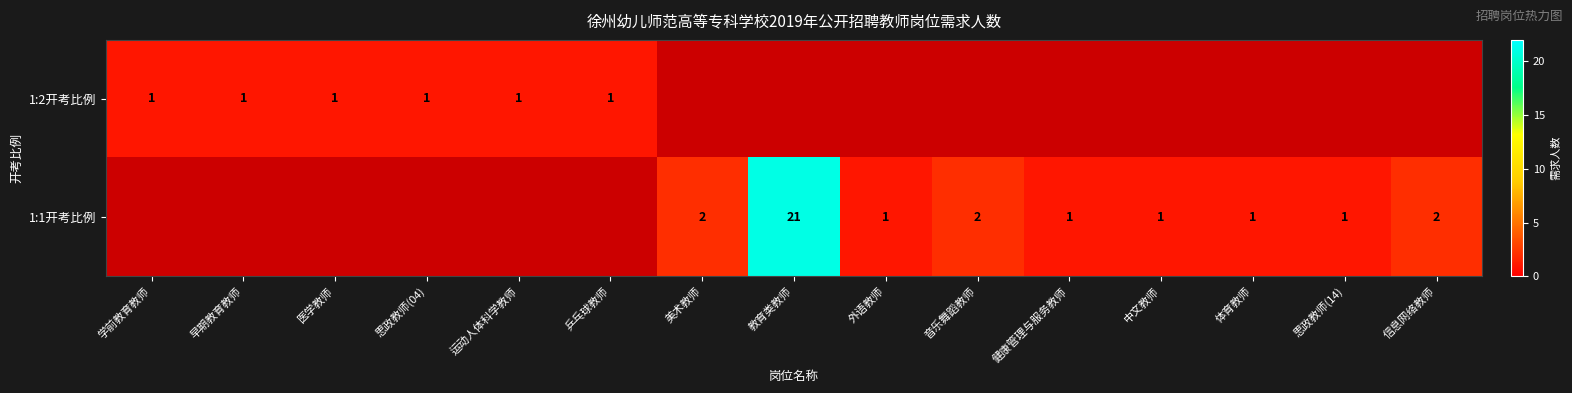

Count the number of data series in this chart.

2